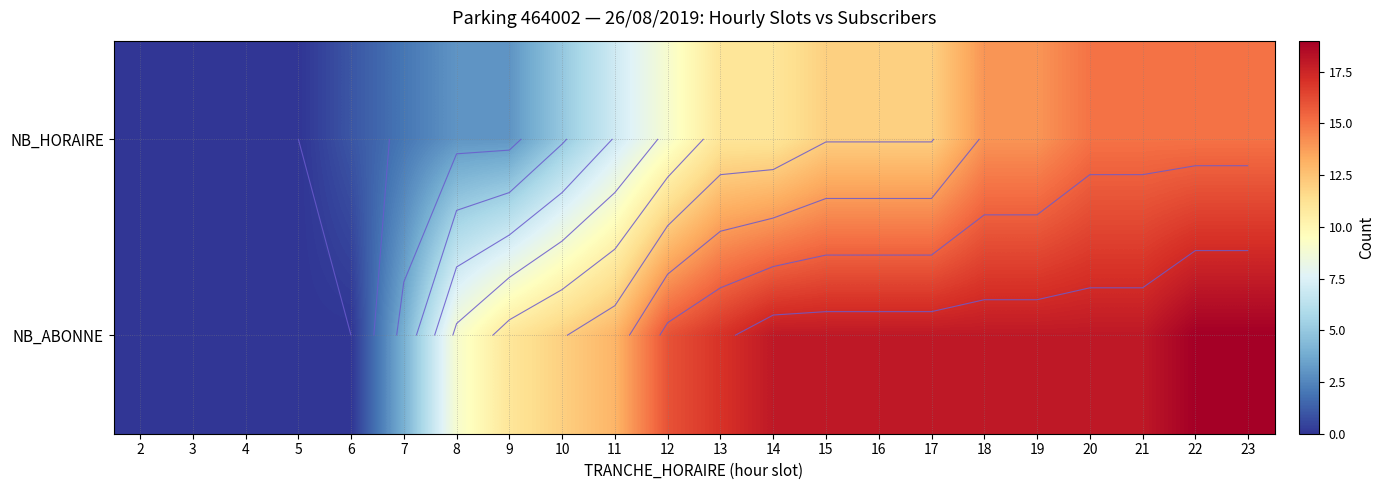

Which category has the highest value across all series?

22